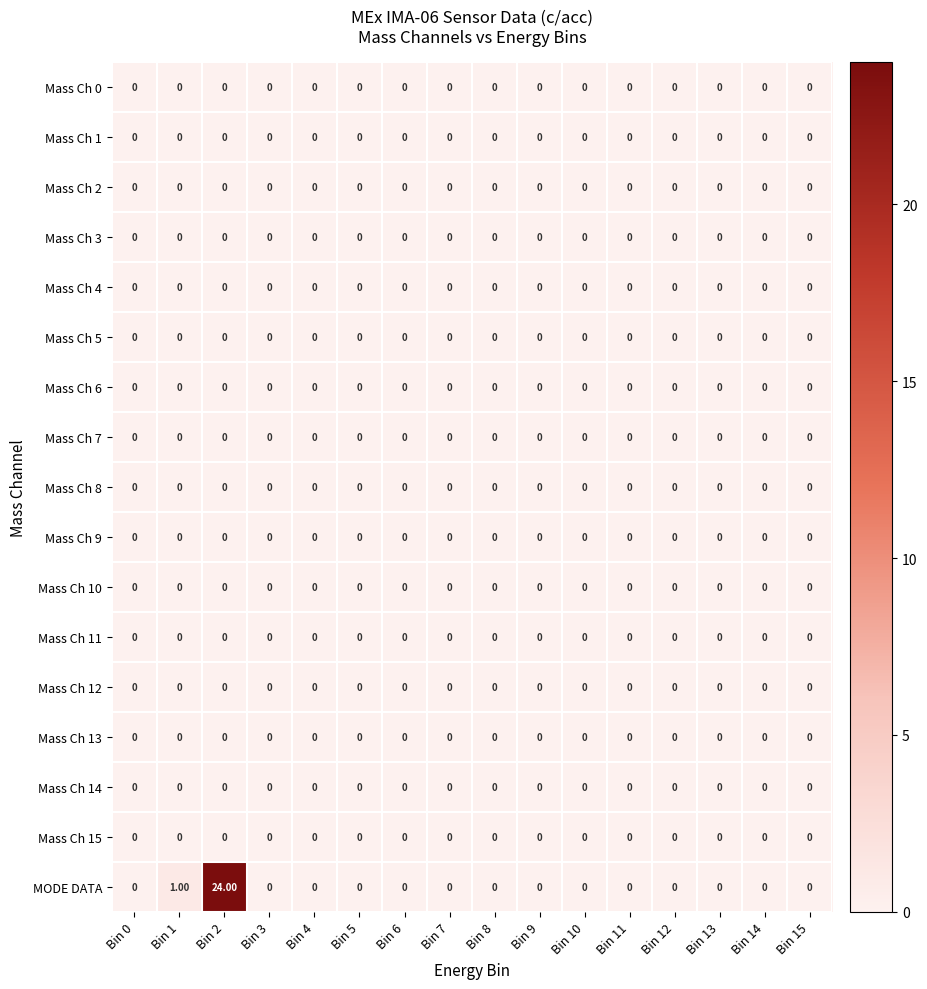

Which series has the largest range (max minus min)?

MODE DATA